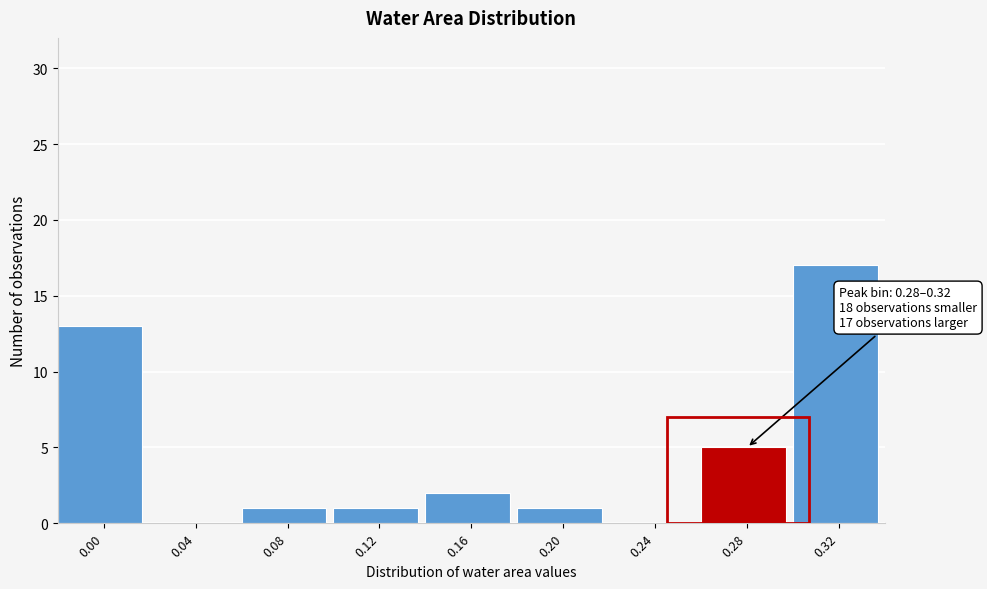

Reading right to left, what are all the values shown in this chart?

0.32=17	0.28=5	0.24=0	0.20=1	0.16=2	0.12=1	0.08=1	0.04=0	0.00=13